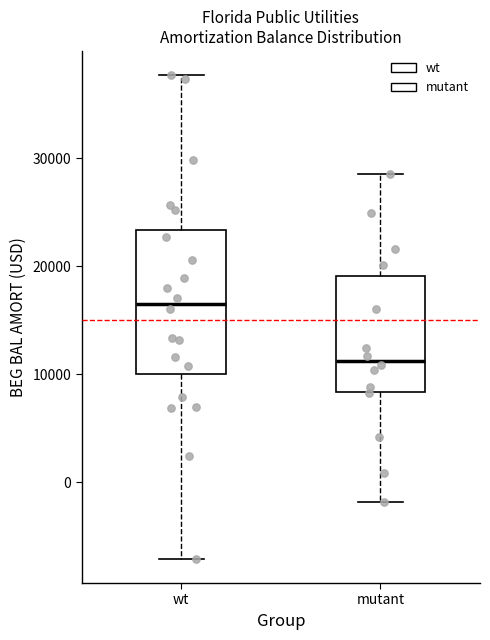

Which box's median line is the highest?

wt